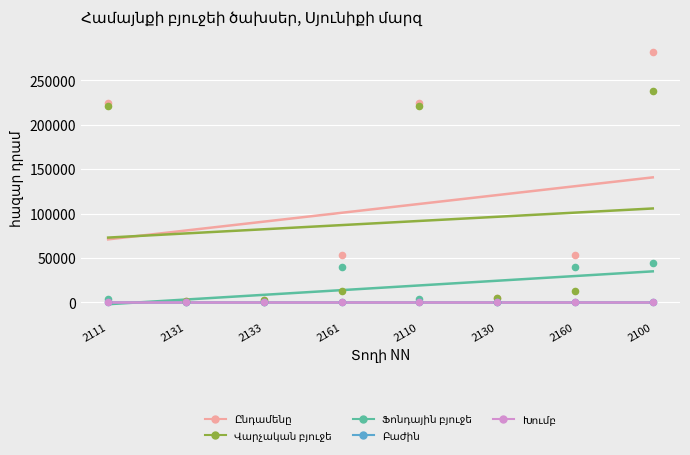

At which category is the sum across all series the highest?

2100